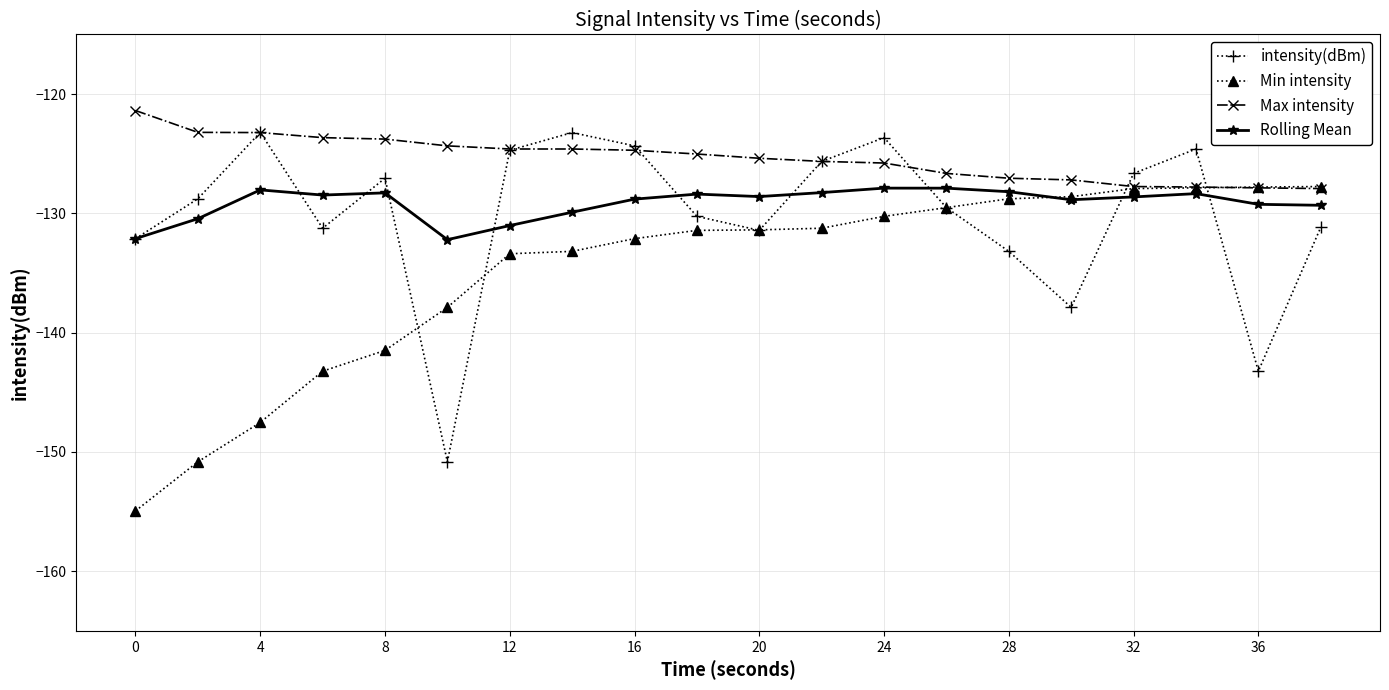

What is the lowest value of the Min intensity series?

-154.9